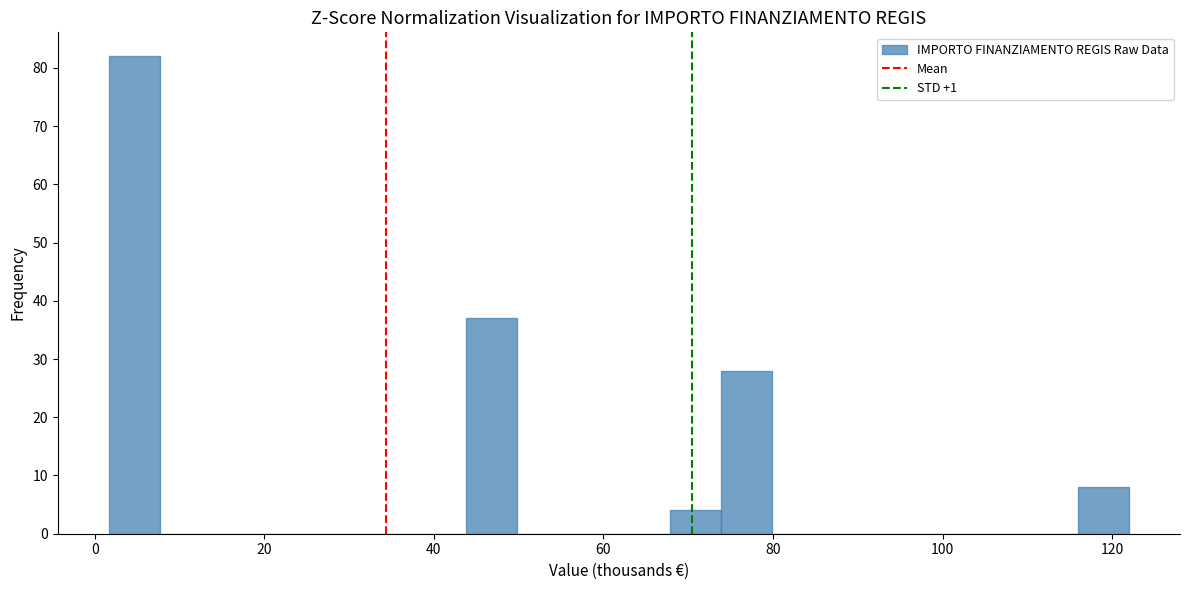

Read against the x-axis, roughly where is the centre of the tallest bar?

4